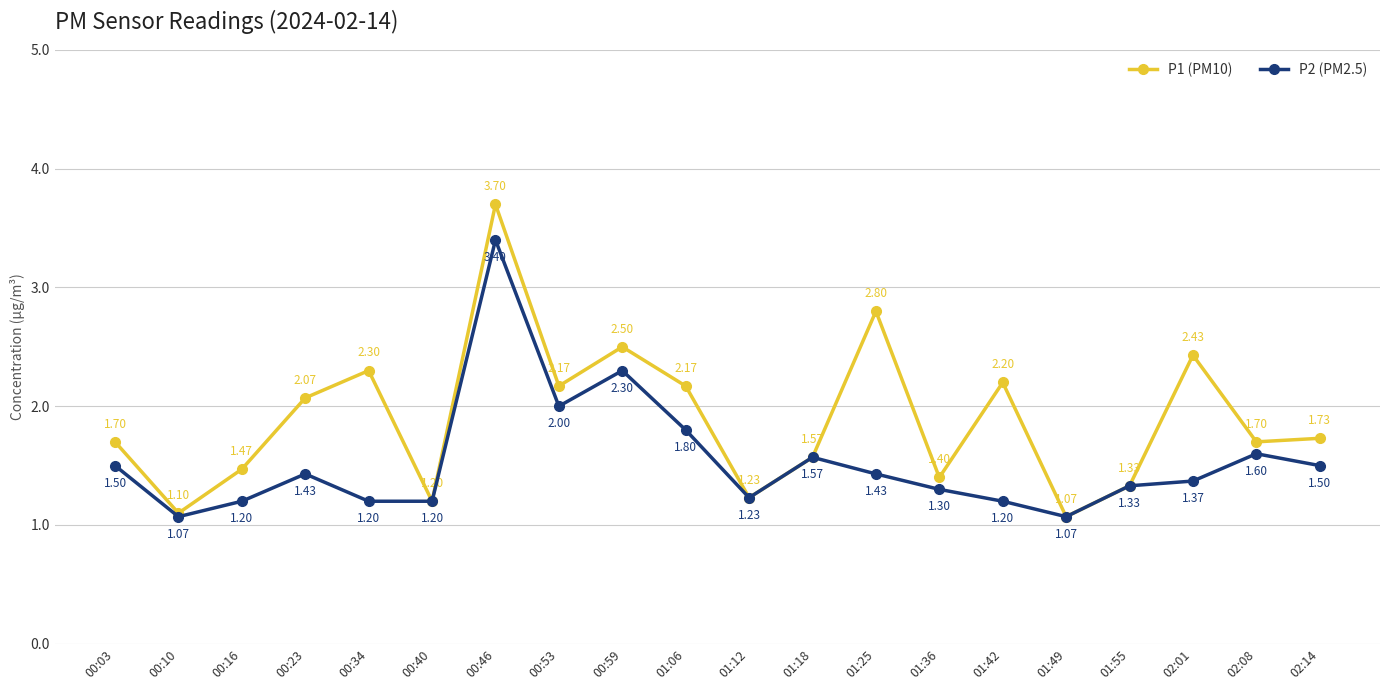

Rank the series by their average value, from highest to lowest.

P1 (PM10), P2 (PM2.5)